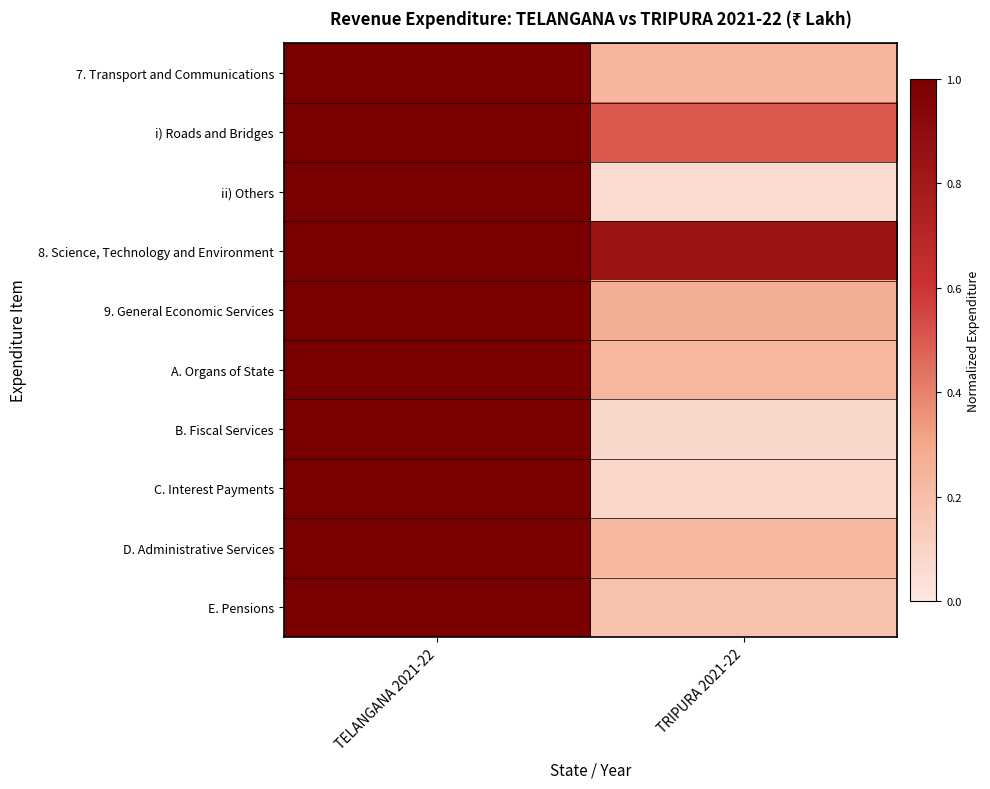

What is the difference between the highest and lowest values at TRIPURA 2021-22?

0.8